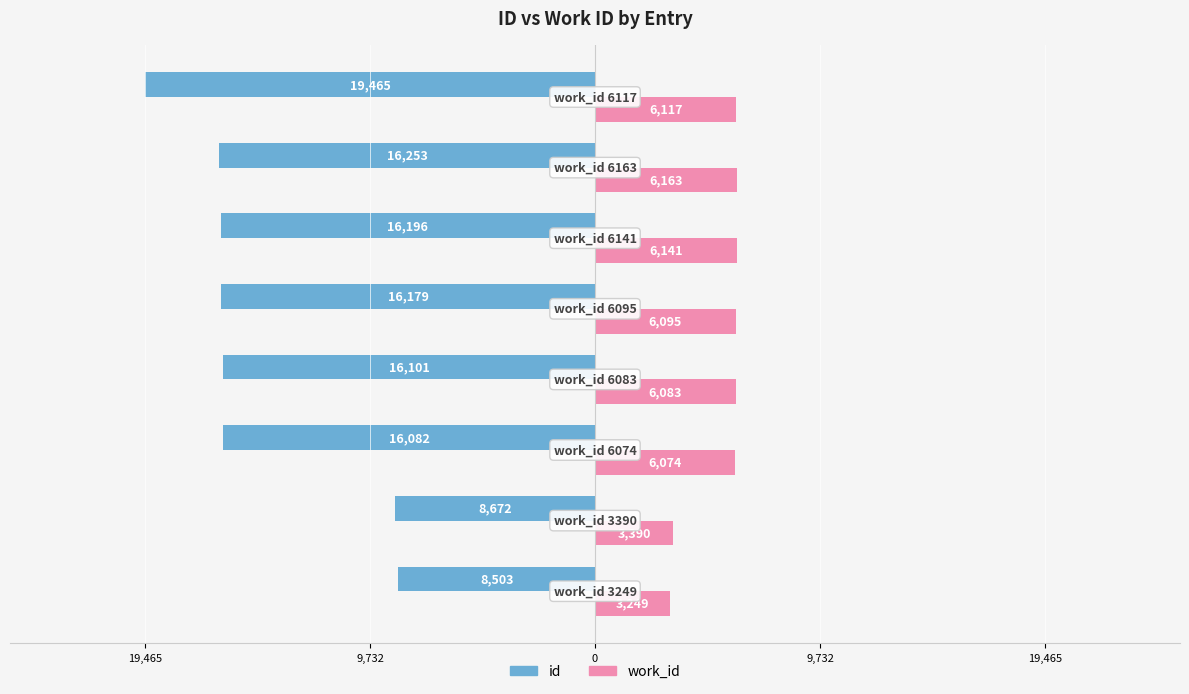

What is the difference between the maximum and minimum values in the work_id series?

2914